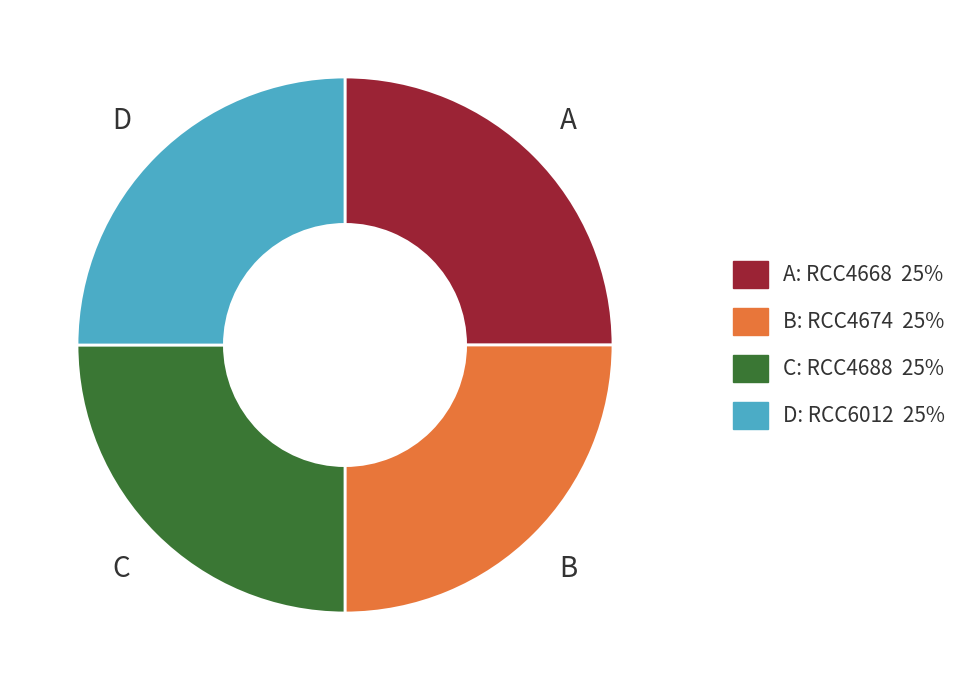

Is there a majority slice in this chart?

No